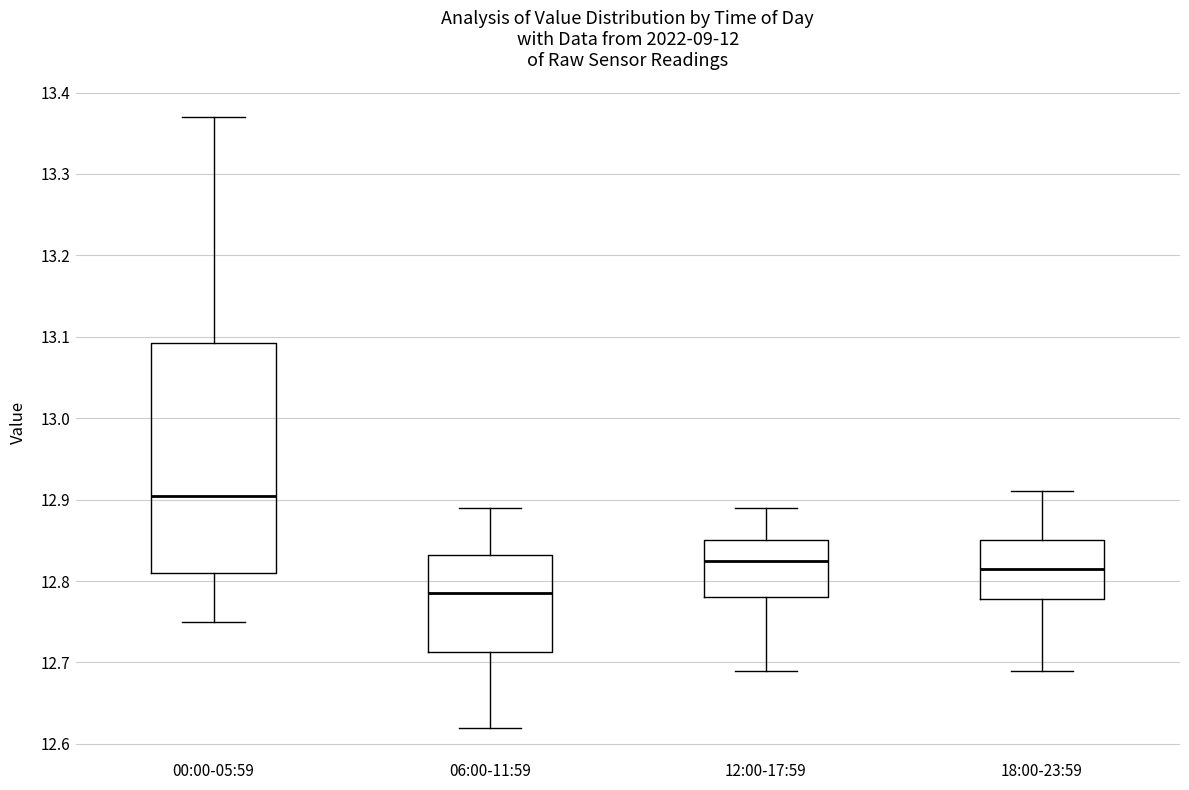

Which box is the tallest, from its lower edge to its upper edge?

00:00-05:59